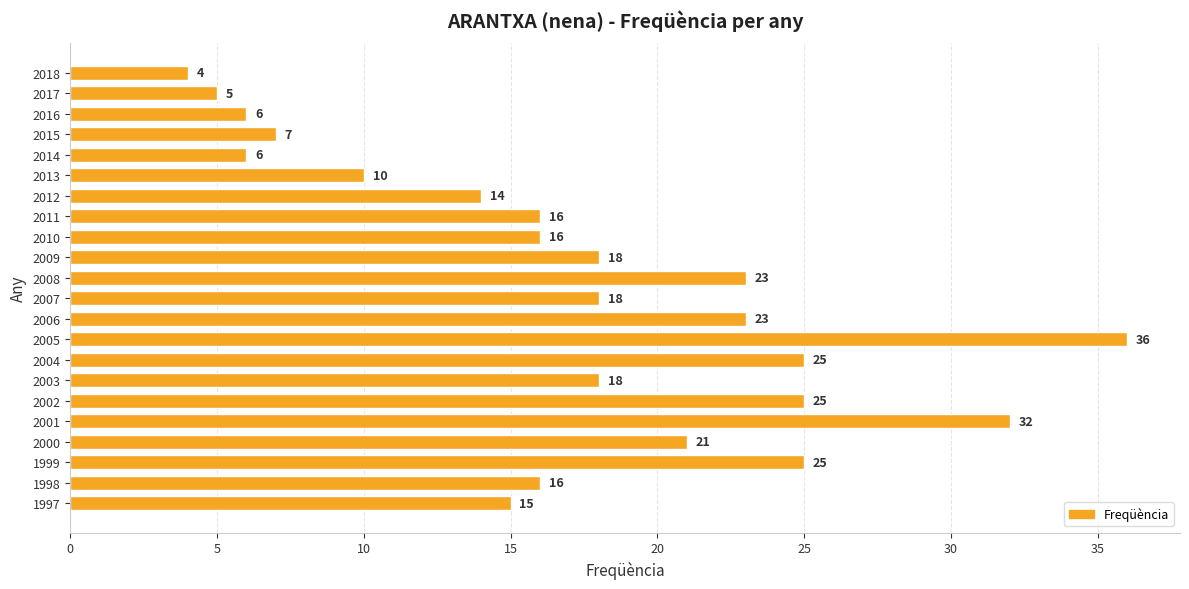

True or false: the data shows 23 at 2006.

True